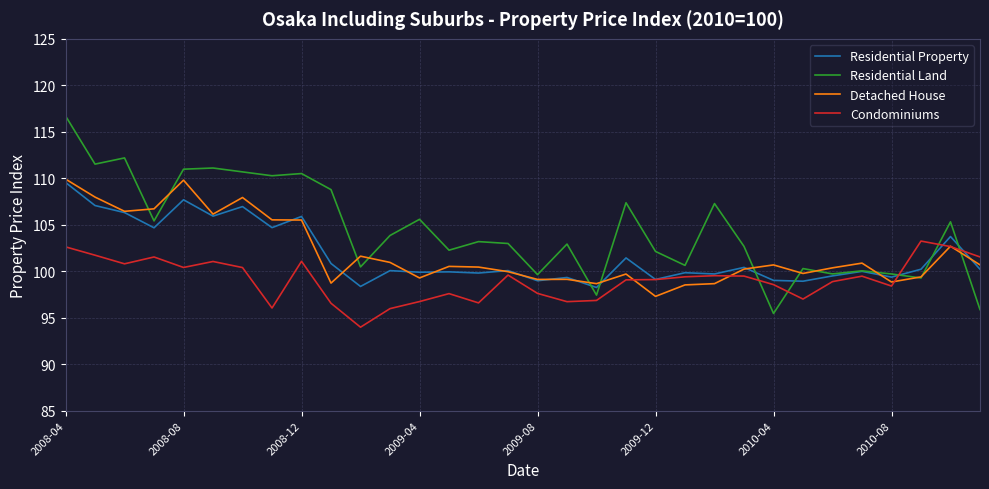

Which series has the largest total across all categories?

Residential Land